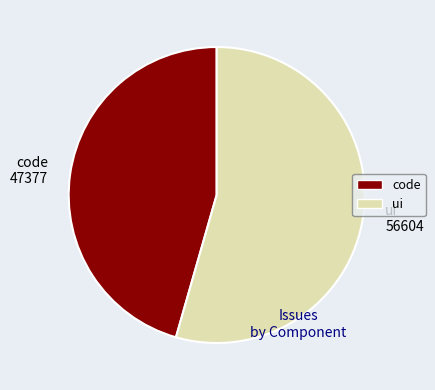

Do ui and code together represent more than half of the pie?

Yes